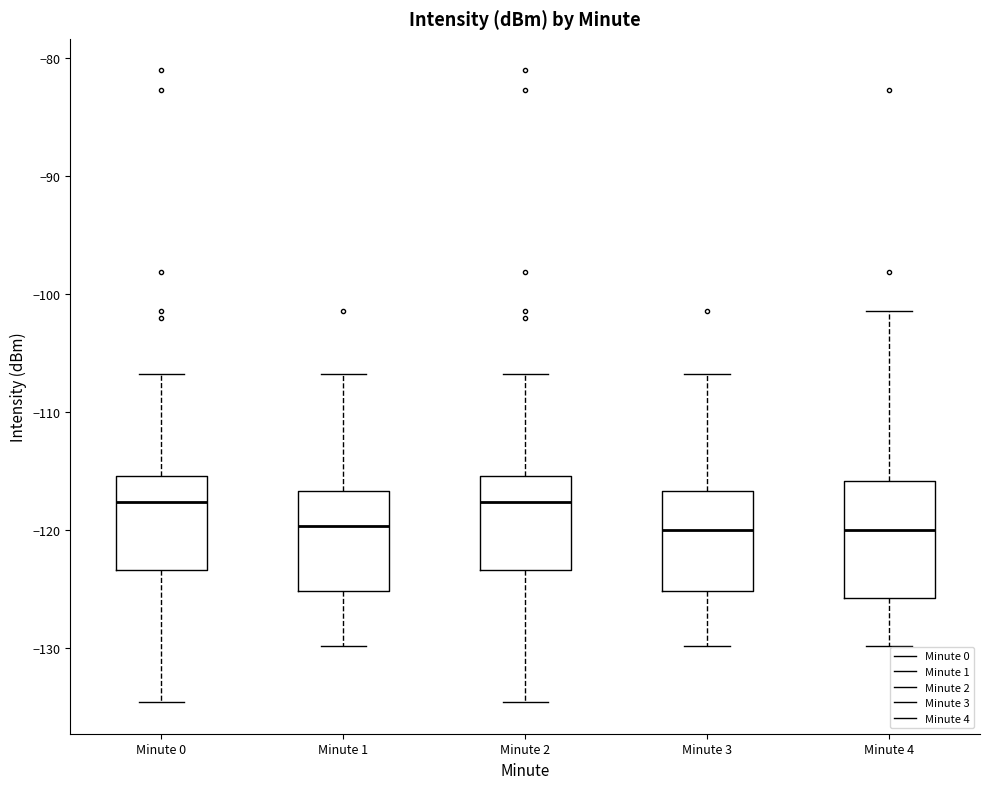

Where is the upper edge of the box for Minute 3 on the y-axis? The values are not printed on the chart, so give them approximately, as read against the axis.

-117